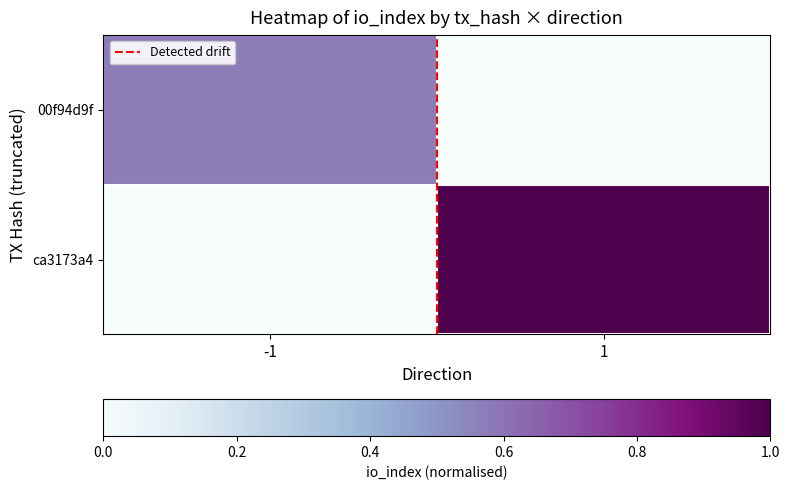

Count the number of categories in the chart.

2